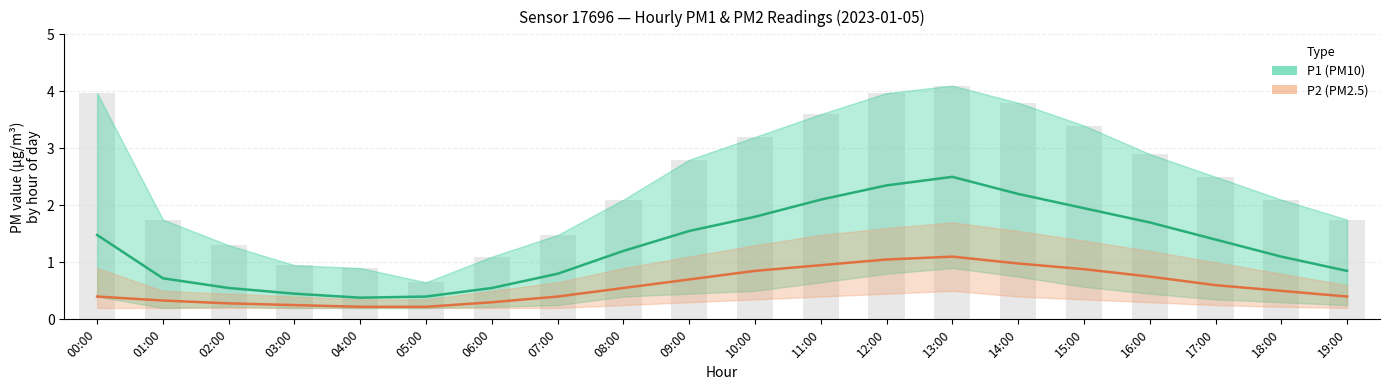

Rank the categories by P2 value from lowest to highest.

04:00, 05:00, 03:00, 02:00, 06:00, 01:00, 00:00, 07:00, 19:00, 18:00, 08:00, 17:00, 09:00, 16:00, 10:00, 15:00, 11:00, 14:00, 12:00, 13:00